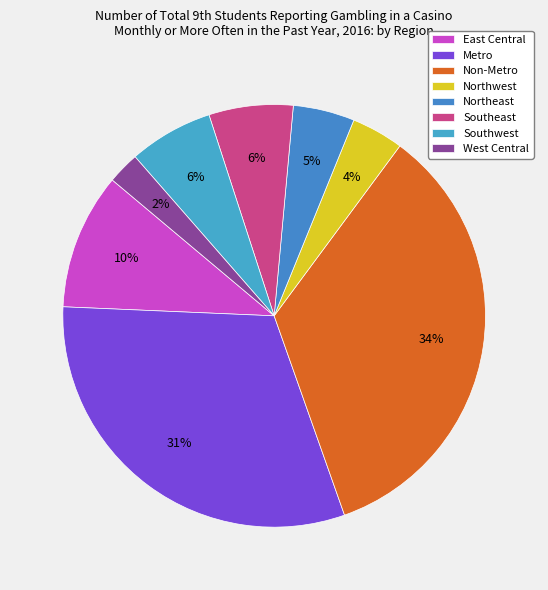

What portion of the pie excludes Northeast?

95.3%